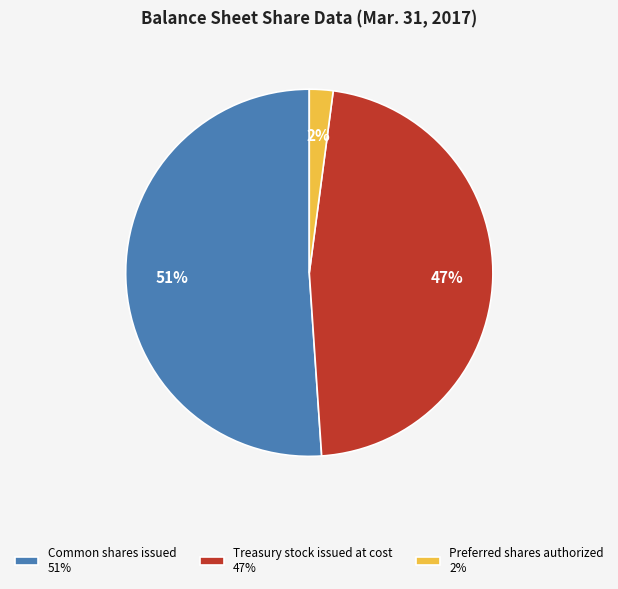

Which slice represents more than half of the pie?

Common shares issued